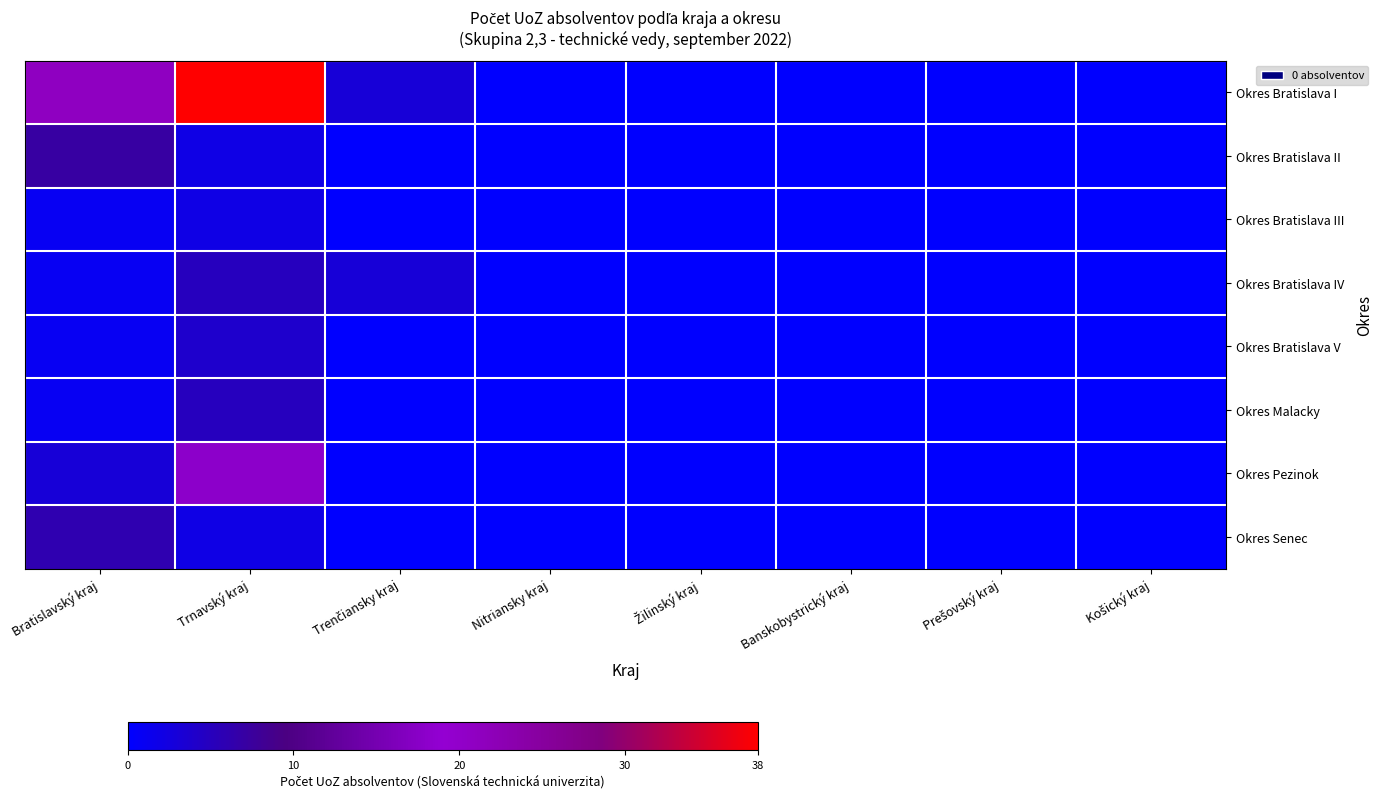

Rank the series by their maximum value, from highest to lowest.

Okres Bratislava I, Okres Pezinok, Okres Bratislava II, Okres Senec, Okres Bratislava IV, Okres Malacky, Okres Bratislava V, Okres Bratislava III